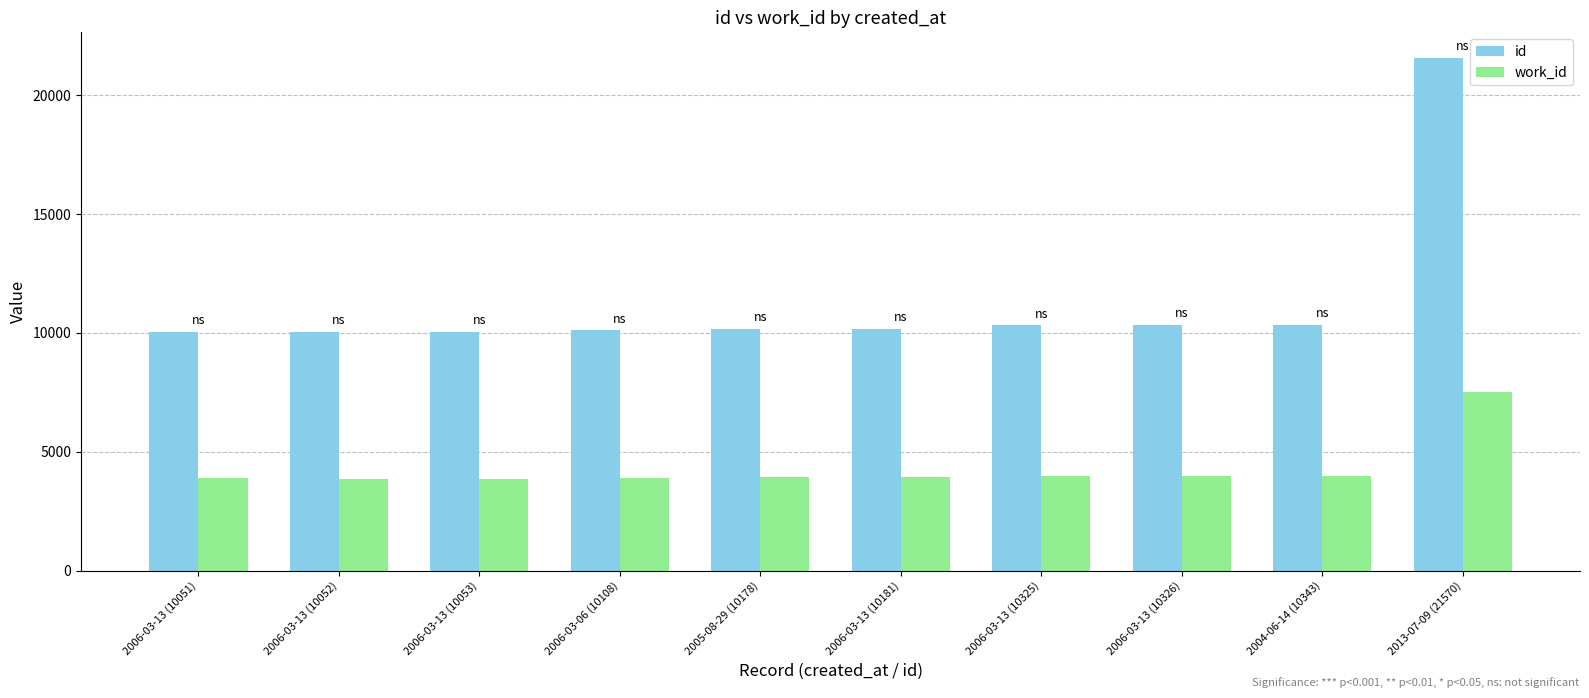

Which series has the largest total across all categories?

id